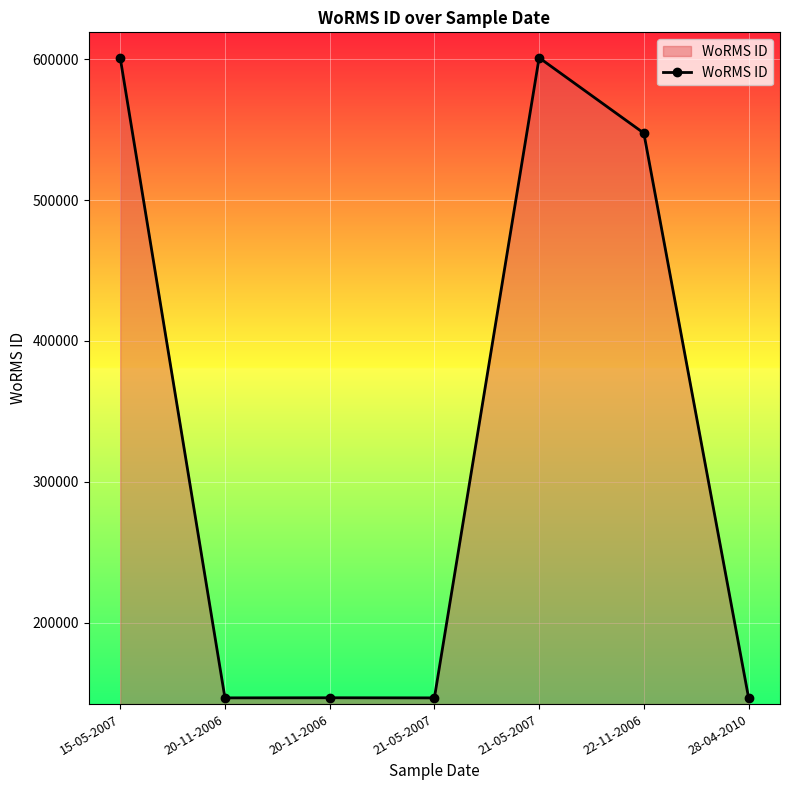

How many lines are shown in the chart?

1